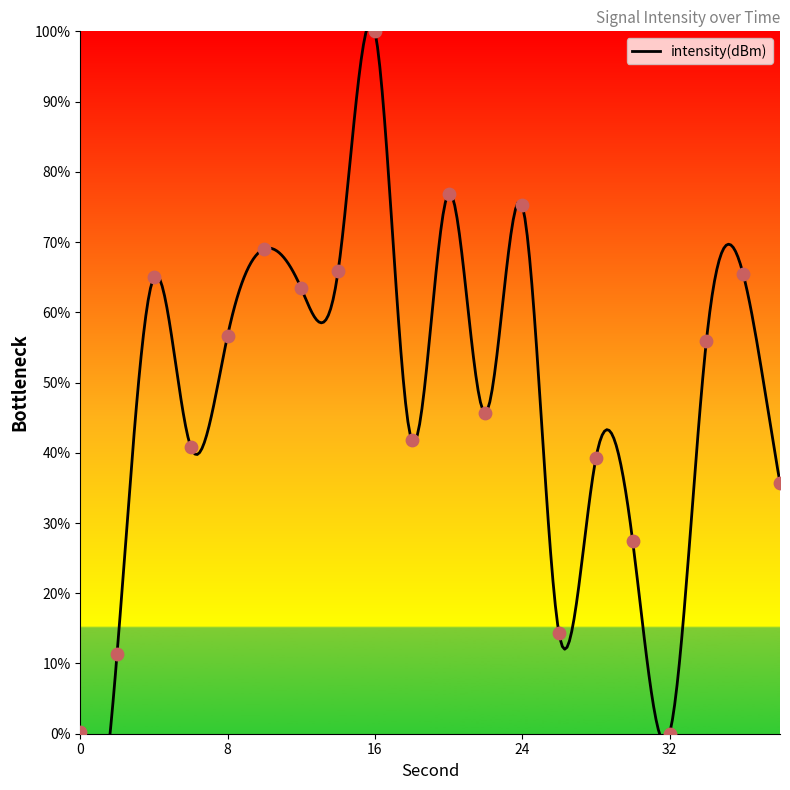

Approximately how many times larger is the value at 22 compared to 20?

0.6